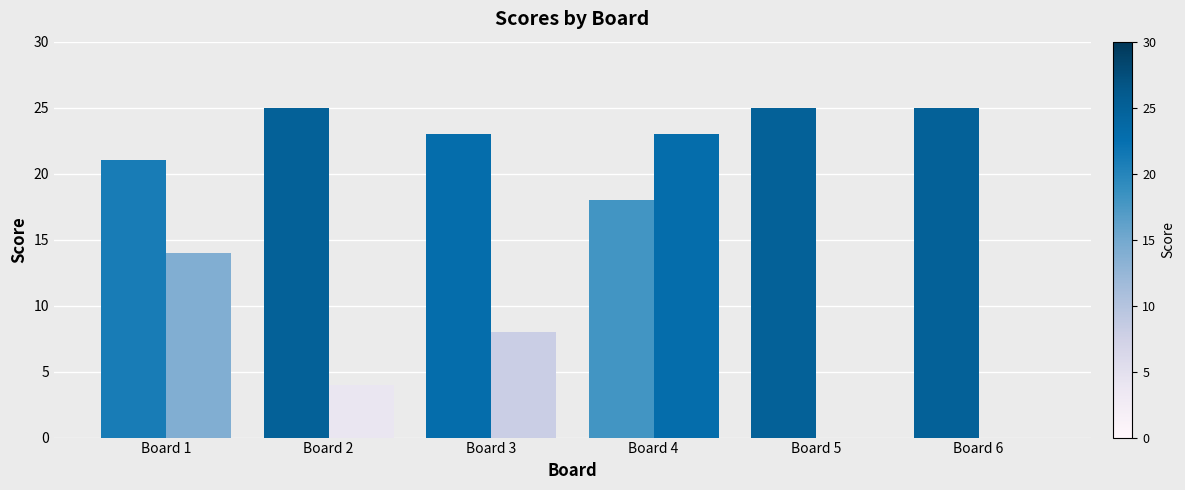

How many series are shown in this chart?

2